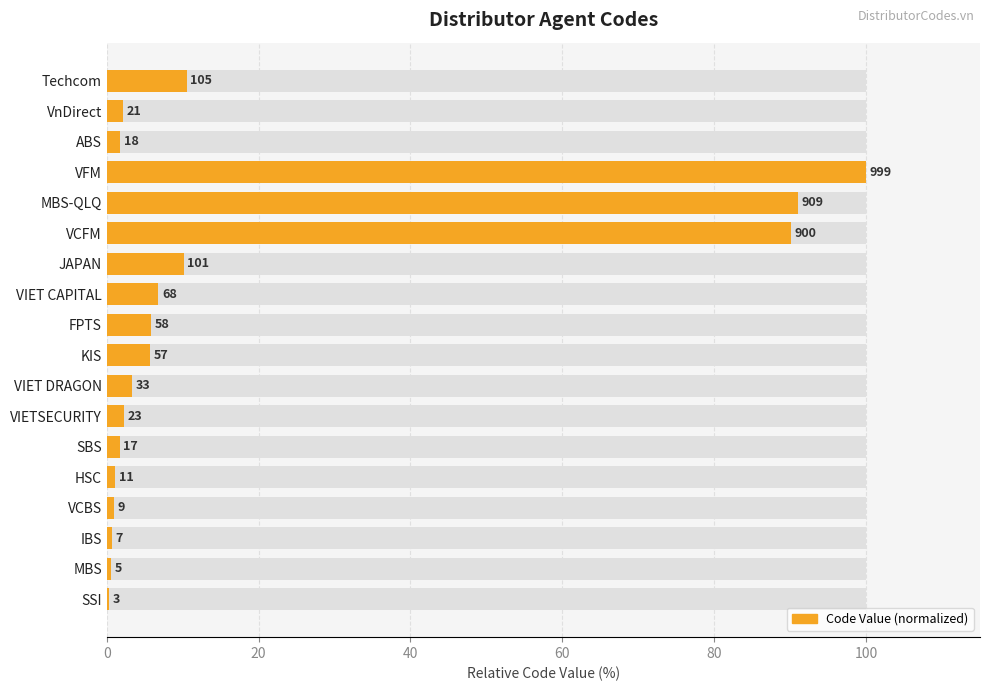

Is it true that the value at ABS is 1.1?

False